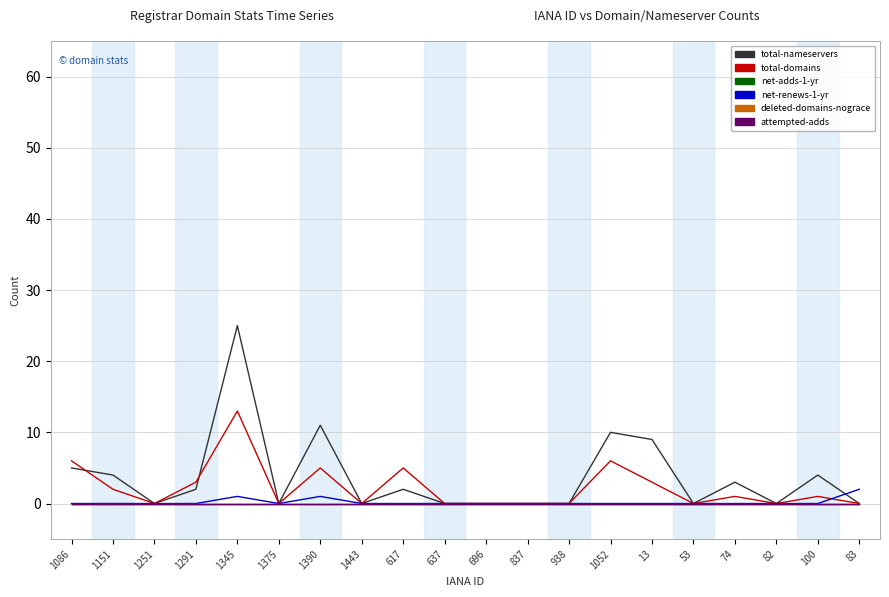

Reading left to right, transcribe all the data shown in this chart.

total-nameservers: 1086=5	1151=4	1251=0	1291=2	1345=25	1375=0	1390=11	1443=0	617=2	637=0	696=0	837=0	938=0	1052=10	13=9	53=0	74=3	82=0	100=4	83=0
total-domains: 1086=6	1151=2	1251=0	1291=3	1345=13	1375=0	1390=5	1443=0	617=5	637=0	696=0	837=0	938=0	1052=6	13=3	53=0	74=1	82=0	100=1	83=0
net-adds-1-yr: 1086=0	1151=0	1251=0	1291=0	1345=0	1375=0	1390=0	1443=0	617=0	637=0	696=0	837=0	938=0	1052=0	13=0	53=0	74=0	82=0	100=0	83=0
net-renews-1-yr: 1086=0	1151=0	1251=0	1291=0	1345=1	1375=0	1390=1	1443=0	617=0	637=0	696=0	837=0	938=0	1052=0	13=0	53=0	74=0	82=0	100=0	83=2
deleted-domains-nograce: 1086=0	1151=0	1251=0	1291=0	1345=0	1375=0	1390=0	1443=0	617=0	637=0	696=0	837=0	938=0	1052=0	13=0	53=0	74=0	82=0	100=0	83=0
attempted-adds: 1086=0	1151=0	1251=0	1291=0	1345=0	1375=0	1390=0	1443=0	617=0	637=0	696=0	837=0	938=0	1052=0	13=0	53=0	74=0	82=0	100=0	83=0